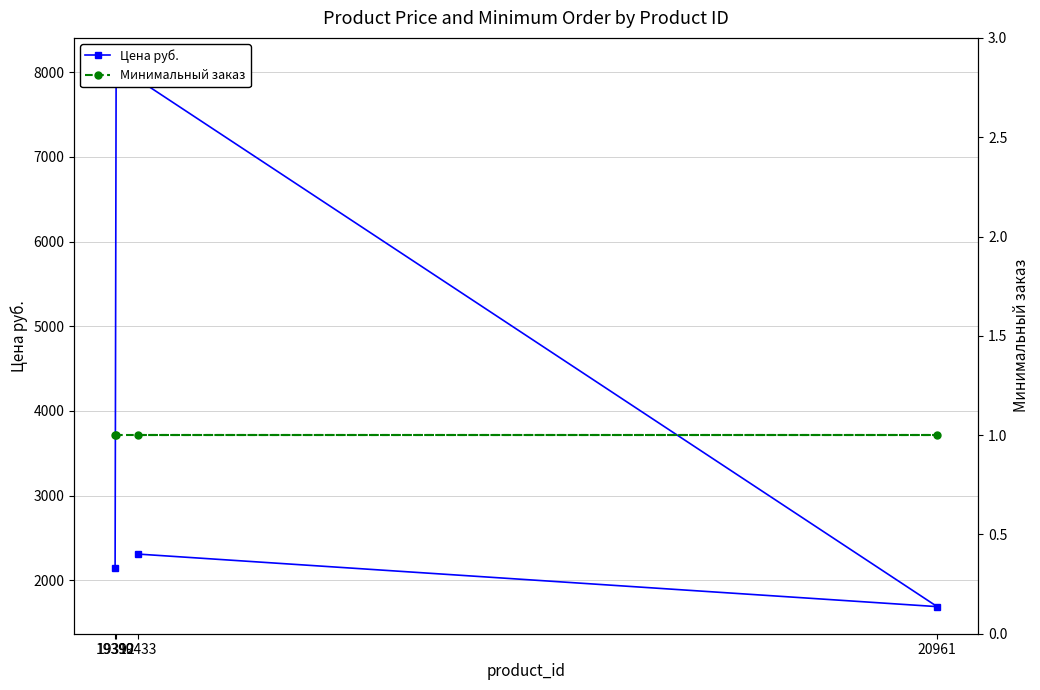

Does the chart have visible grid lines?

Yes